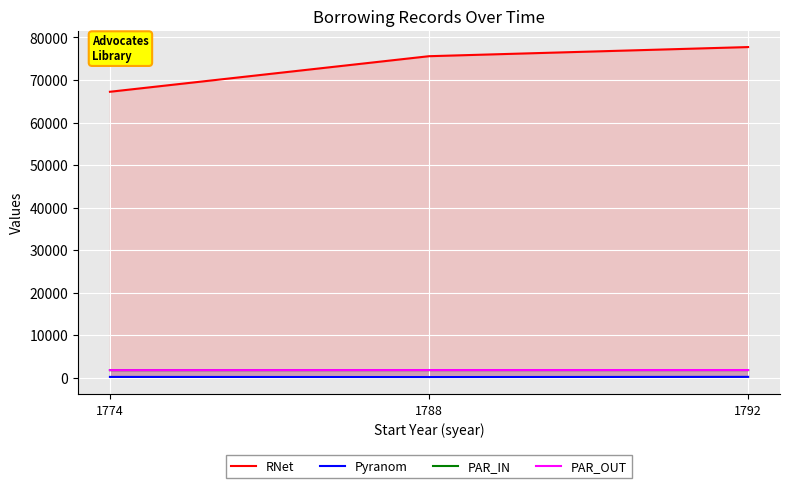

What is the difference between the RNet values at 1774 and 1788?

8364